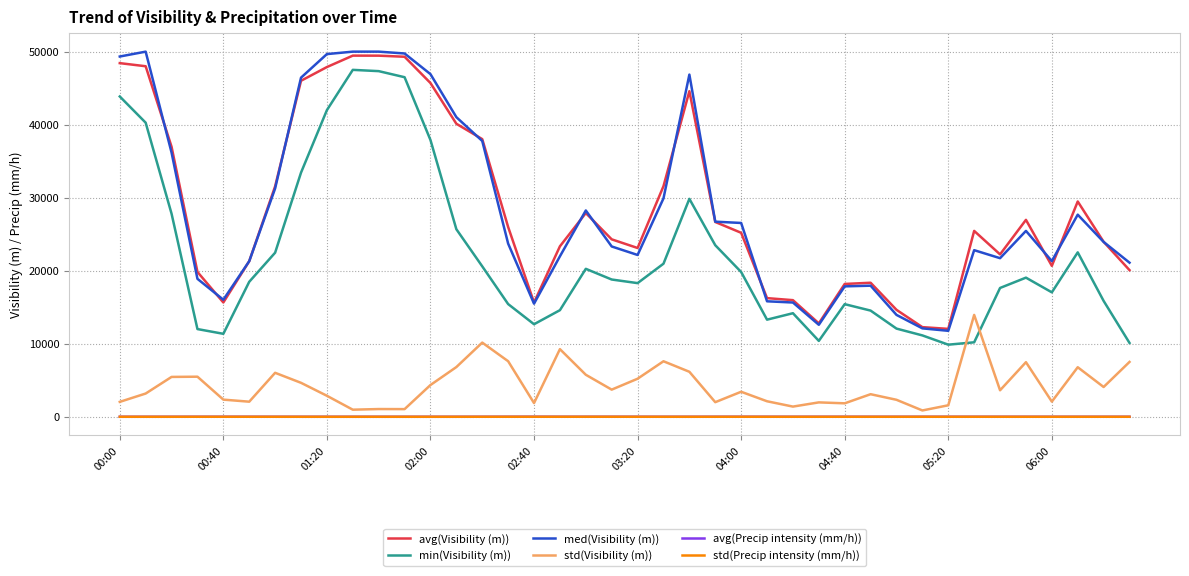

How many lines are shown in the chart?

6